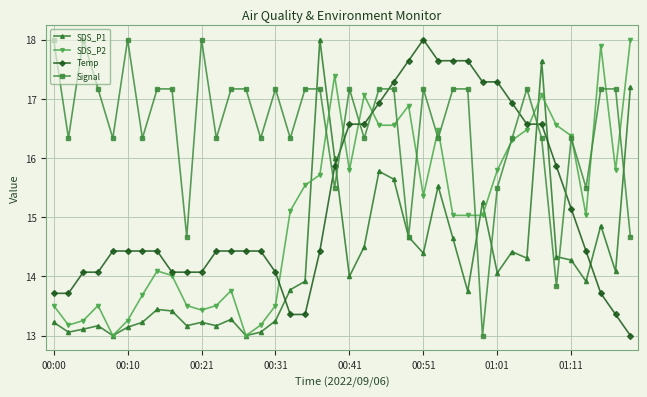

What is the highest value of the SDS_P2 series?

18.0